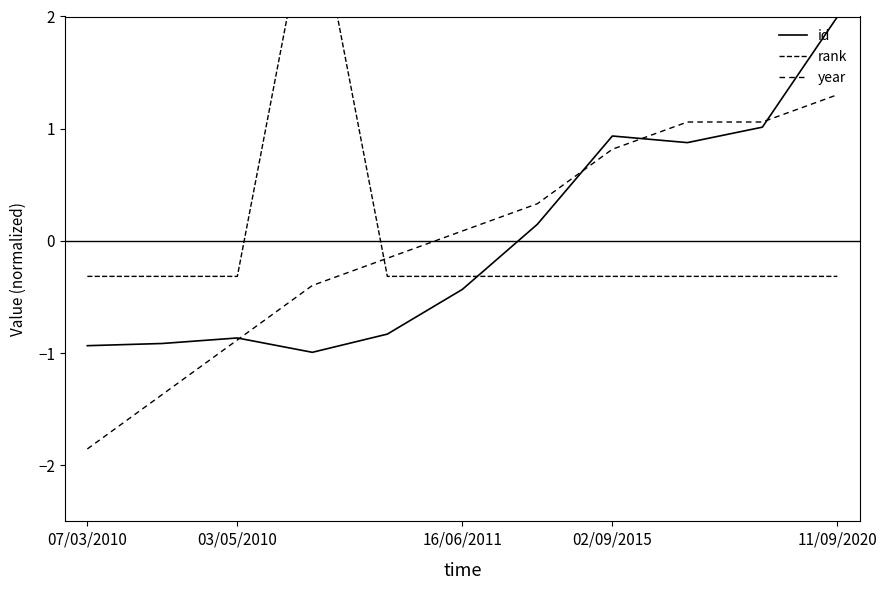

What is the greatest value displayed?

3.2